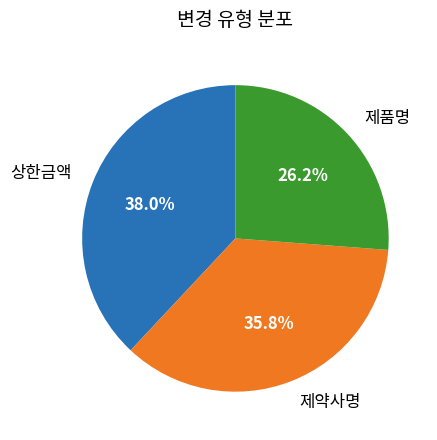

Does any single category account for the majority?

No